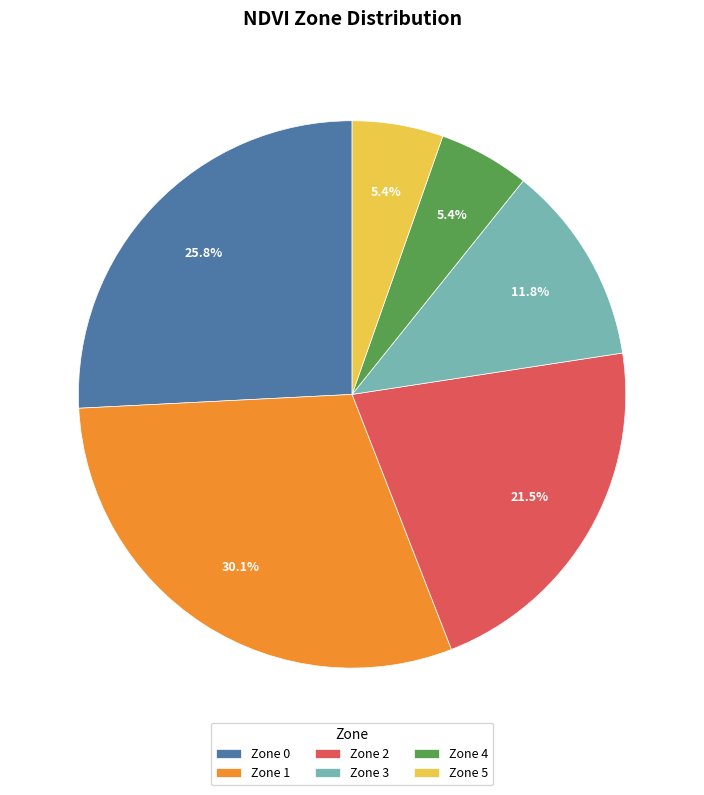

What percentage is the Zone 4 slice, to the nearest percent?

5%